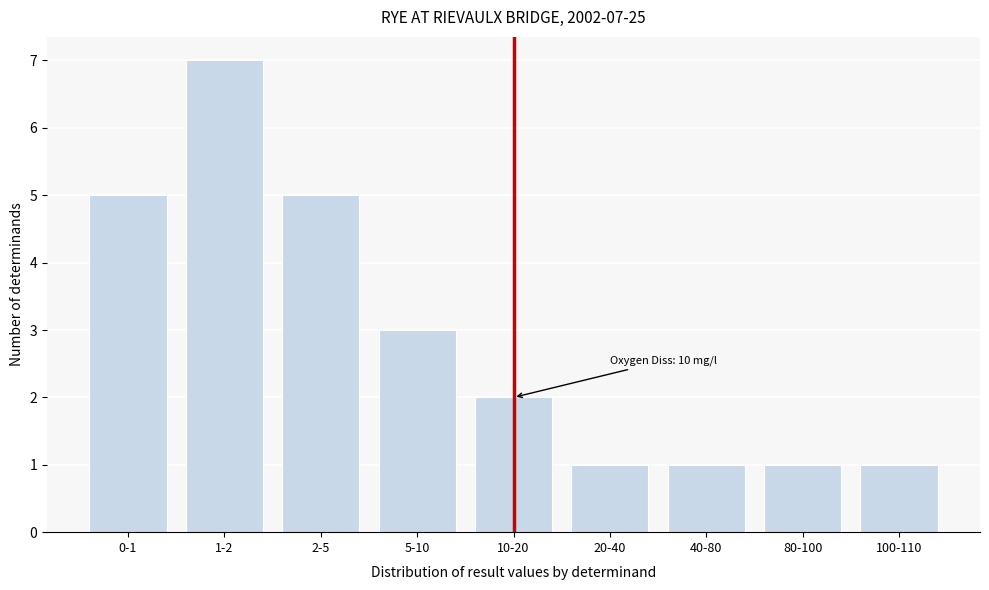

Reading right to left, list all the values displayed in this chart.

1	1	1	1	2	3	5	7	5